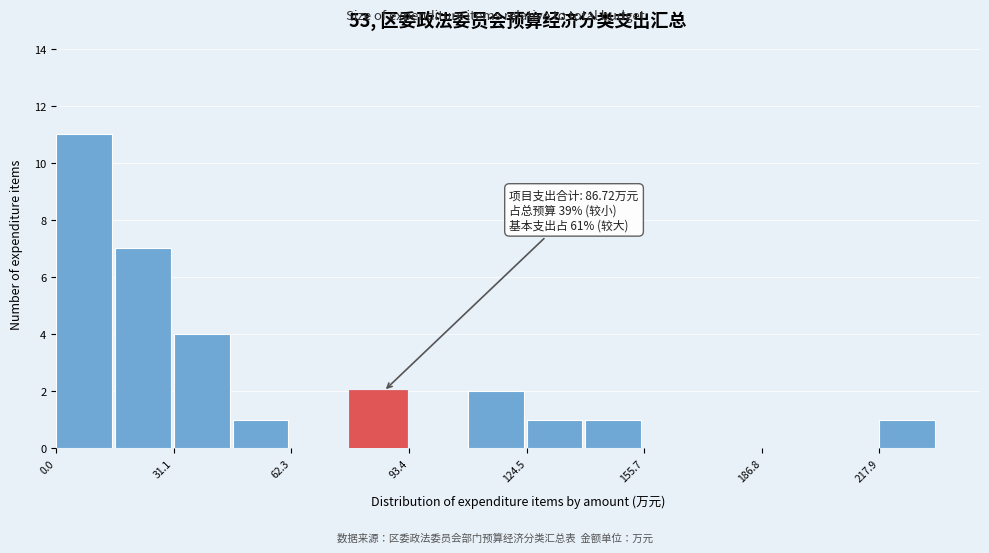

Around what value on the x-axis is the tallest bar? Give the approximate position of its centre, as read against the axis.

5